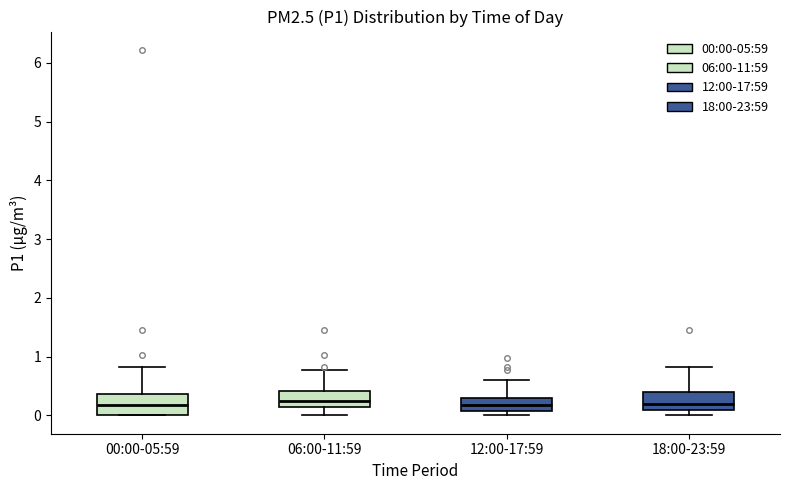

Where is the lower edge of the box for 00:00-05:59 on the y-axis? The values are not printed on the chart, so give them approximately, as read against the axis.

0.0